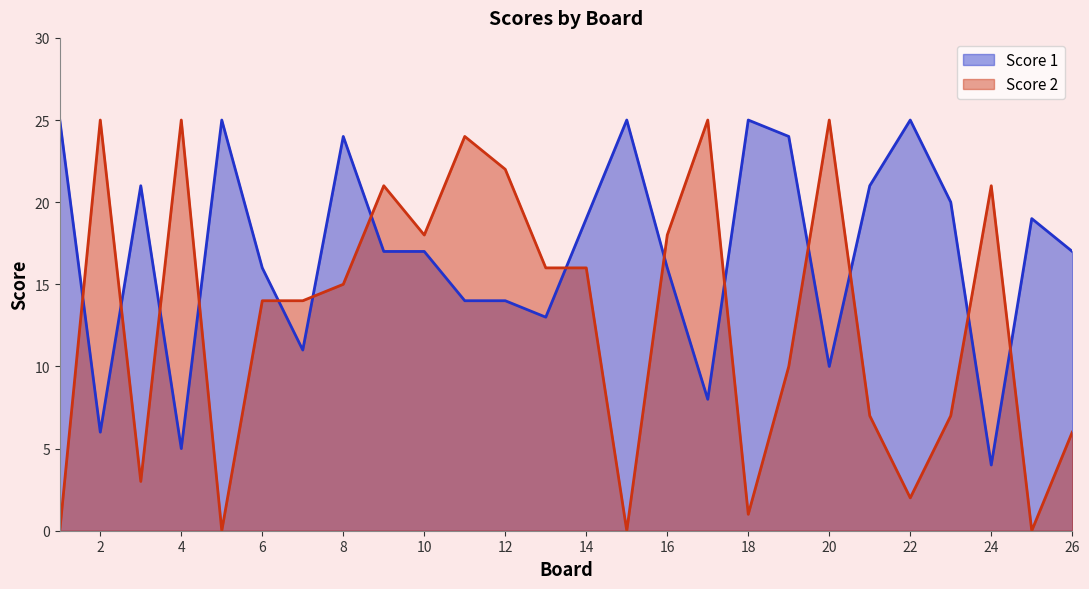

Is it true that Score 2 equals 7 at 6?

False